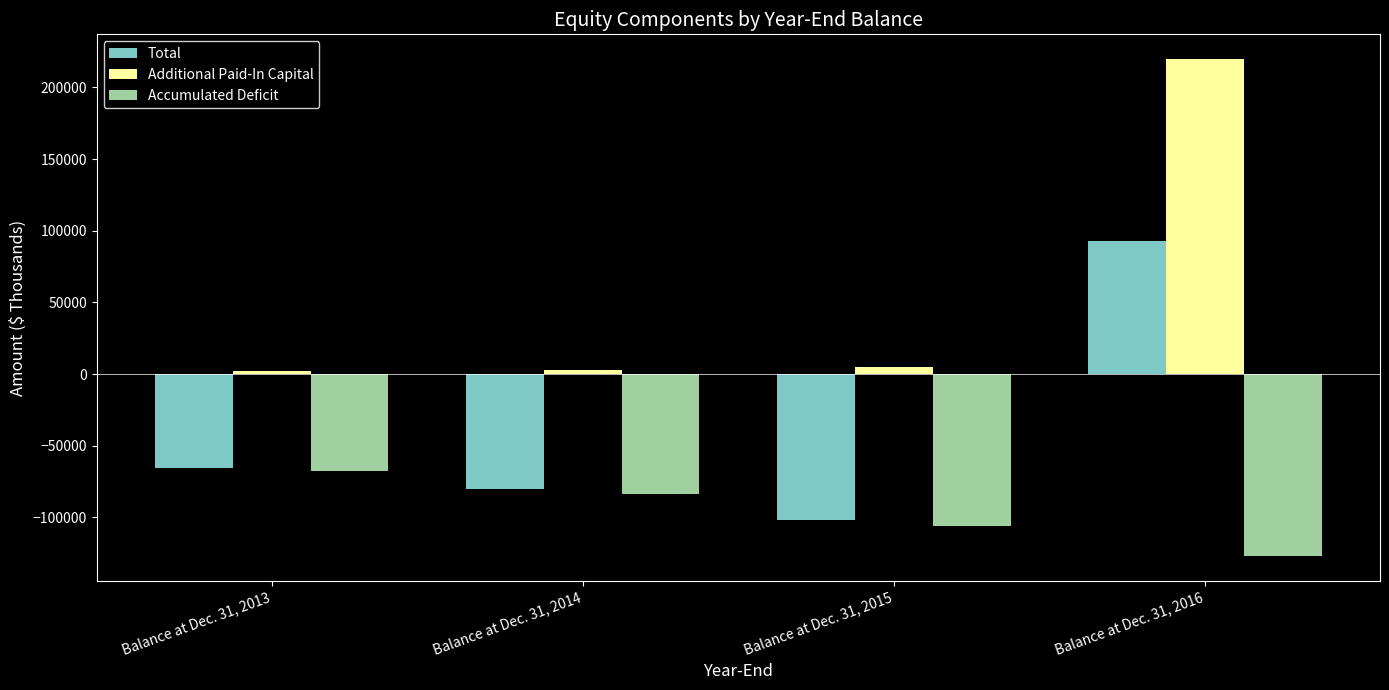

Which series has the largest total across all categories?

Additional Paid-In Capital